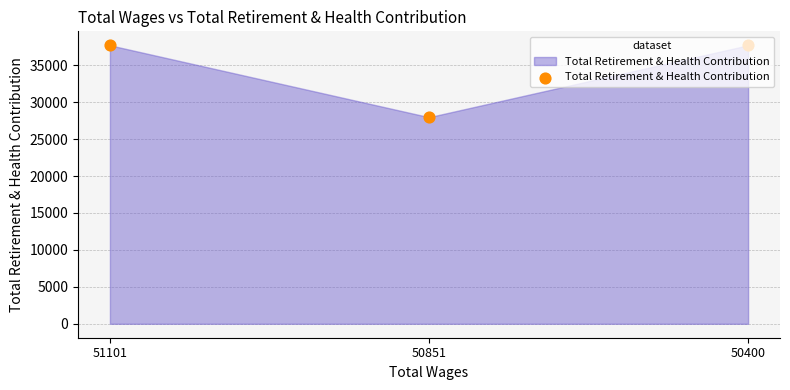

Which has a higher value, 50851 or 51101?

51101